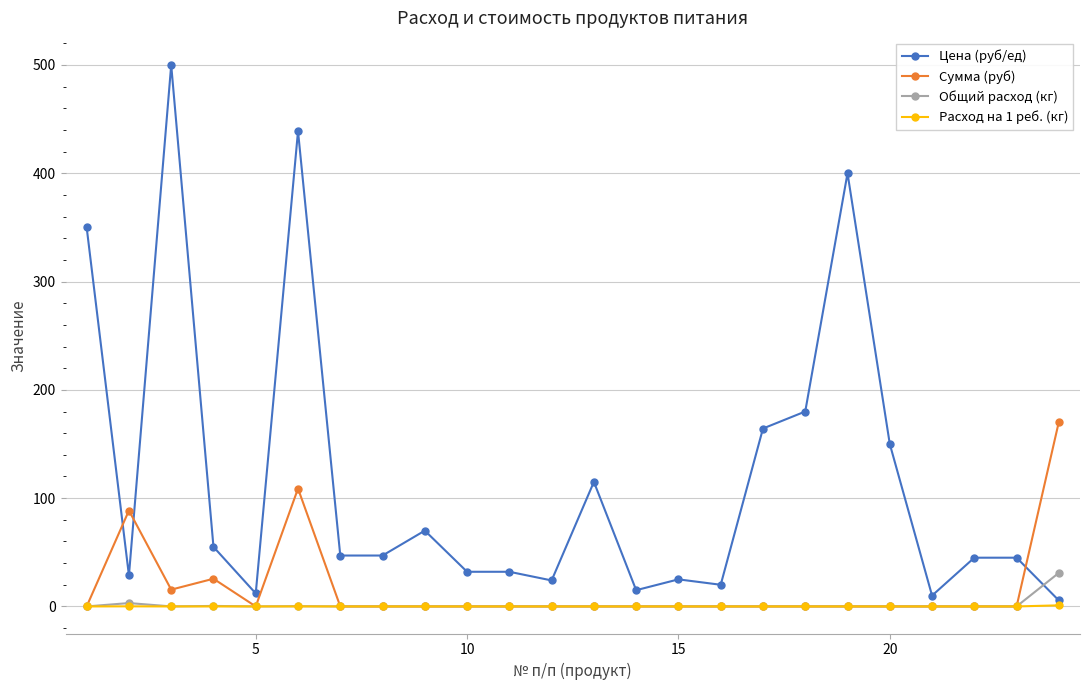

What is the maximum value shown in the chart?

500.0